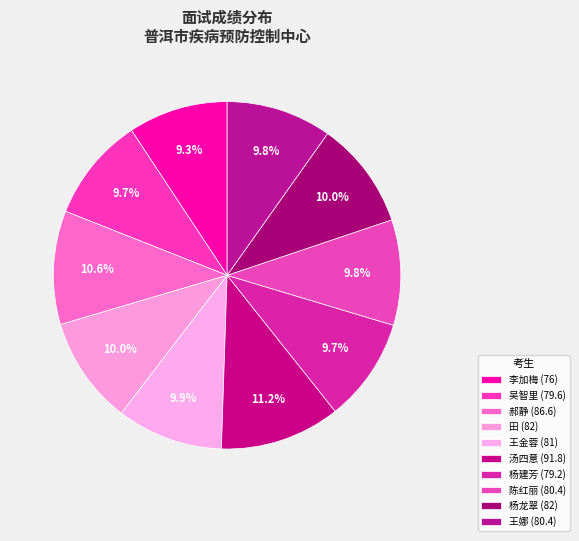

Rank the categories by value from highest to lowest.

汤四意, 郝静, 田, 杨龙翠, 王金蓉, 陈红丽, 王娜, 吴智里, 杨建芳, 李加梅